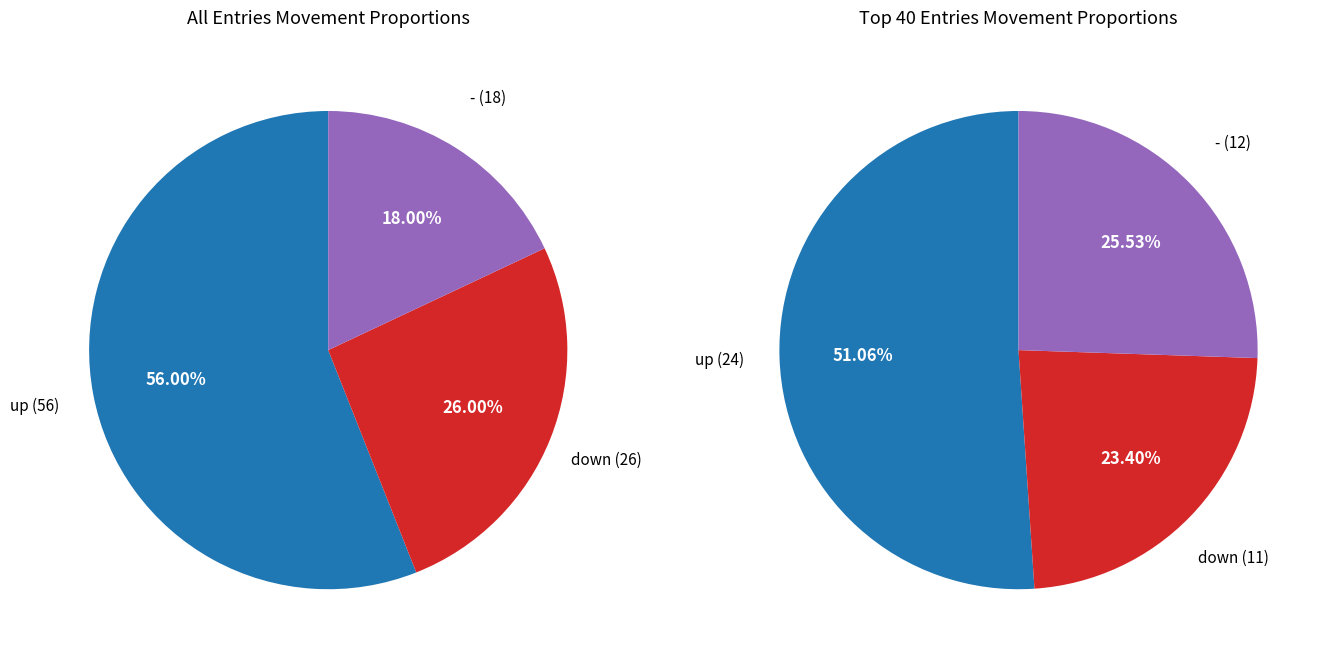

To the nearest percent, what is the difference between the largest and smallest slice percentages?

38%